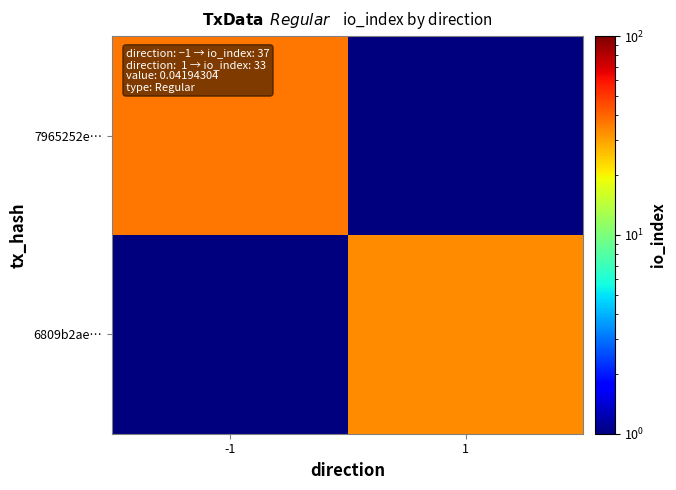

At how many categories does at least one series exceed 29?

2